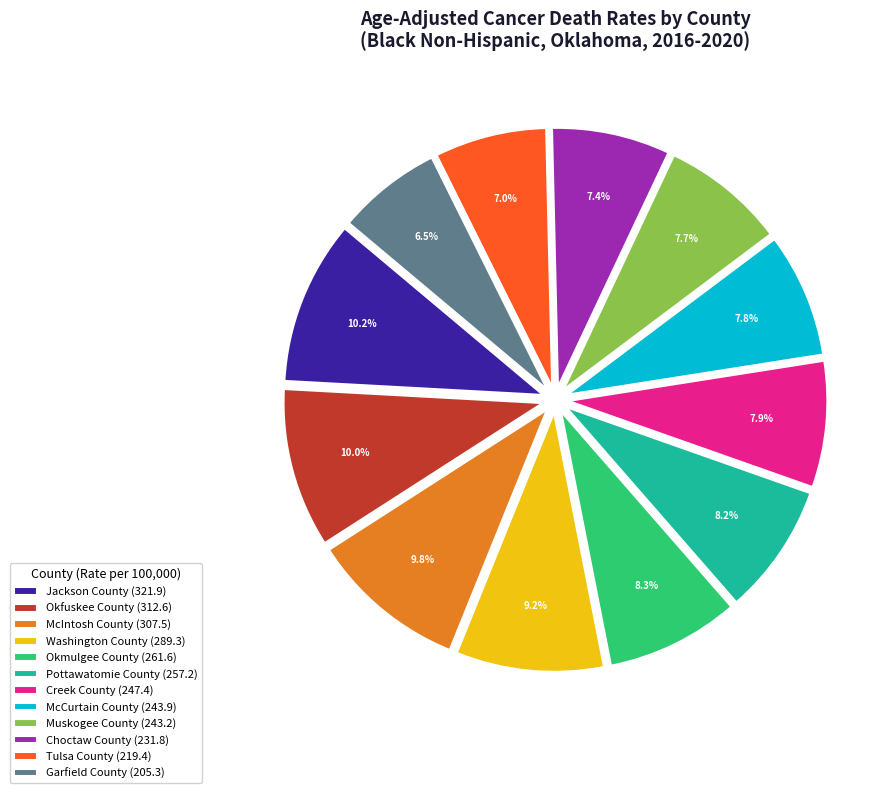

Is there any slice that represents more than half of the pie?

No